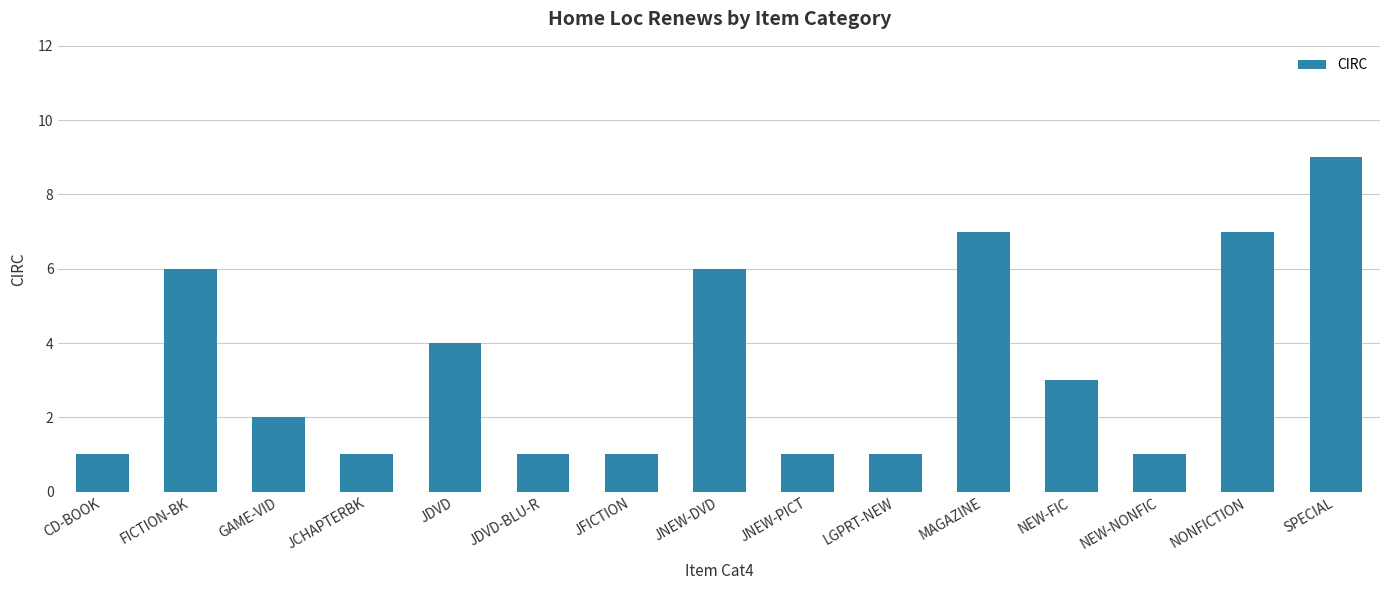

Between FICTION-BK and JDVD, which is larger?

FICTION-BK